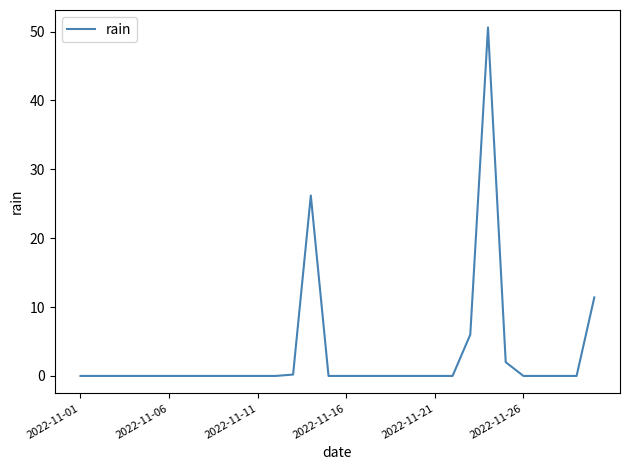

What is the difference between the maximum and minimum values?

50.6